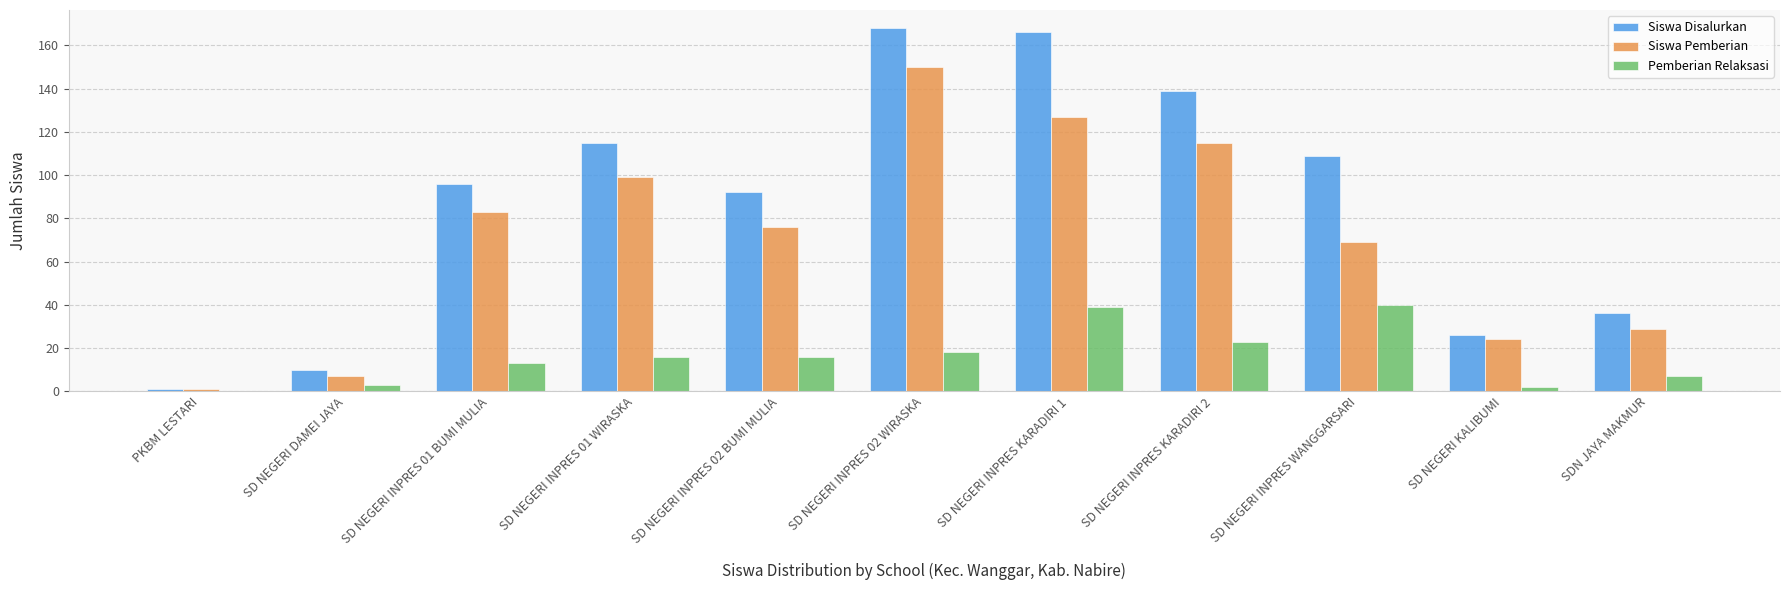

Does the chart contain stacked bars?

No